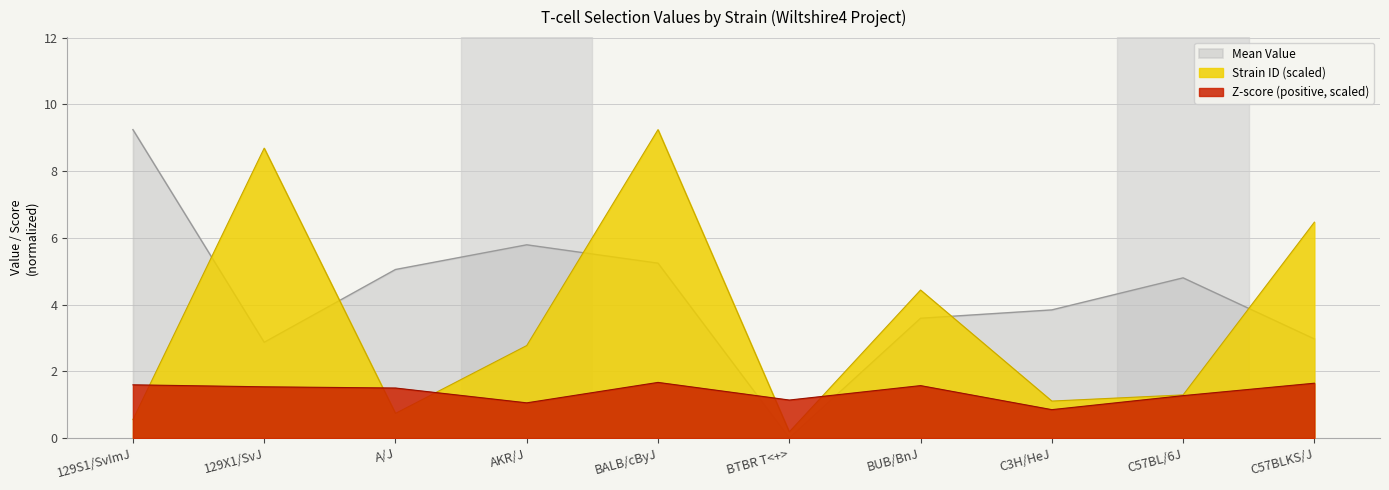

What is the difference between the maximum and minimum values in the Mean Value series?

9.2